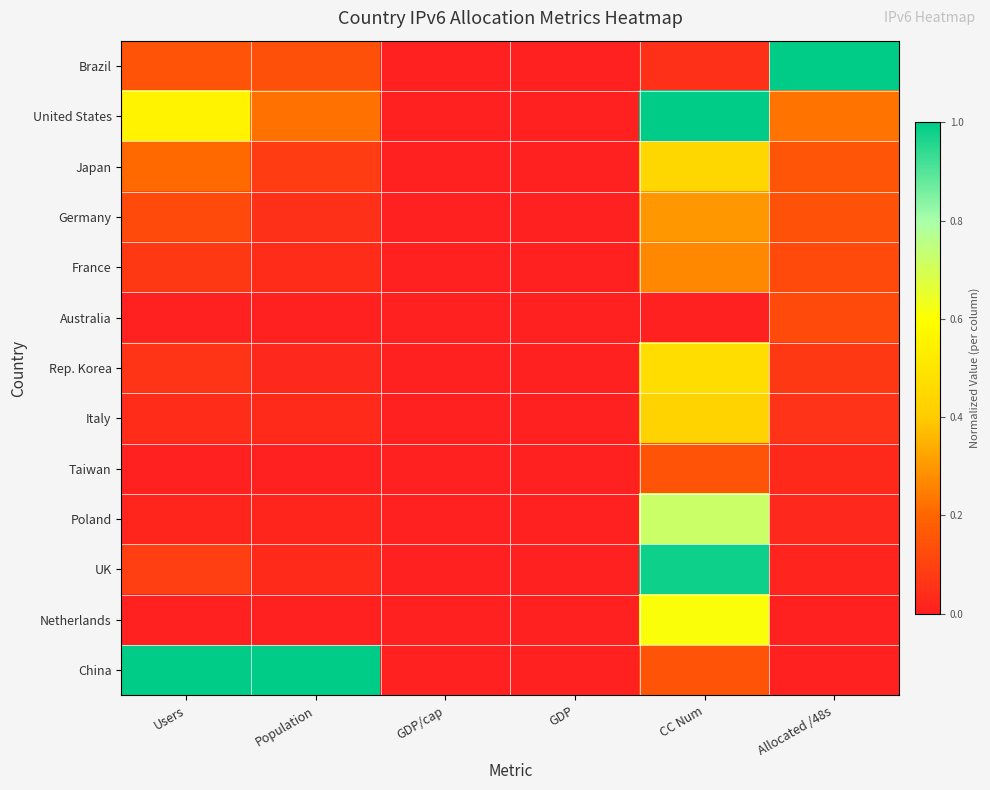

Reading left to right, extract all data points from this chart.

Brazil: Users=0.2	Population=0.1	GDP/cap=0.0	GDP=0.0	CC Num=0.0	Allocated /48s=1.0
United States: Users=0.6	Population=0.2	GDP/cap=0.0	GDP=0.0	CC Num=1.0	Allocated /48s=0.2
Japan: Users=0.2	Population=0.1	GDP/cap=0.0	GDP=0.0	CC Num=0.4	Allocated /48s=0.2
Germany: Users=0.1	Population=0.0	GDP/cap=0.0	GDP=0.0	CC Num=0.3	Allocated /48s=0.1
France: Users=0.1	Population=0.0	GDP/cap=0.0	GDP=0.0	CC Num=0.3	Allocated /48s=0.1
Australia: Users=0.0	Population=0.0	GDP/cap=0.0	GDP=0.0	CC Num=0.0	Allocated /48s=0.1
Rep. Korea: Users=0.1	Population=0.0	GDP/cap=0.0	GDP=0.0	CC Num=0.5	Allocated /48s=0.1
Italy: Users=0.0	Population=0.0	GDP/cap=0.0	GDP=0.0	CC Num=0.4	Allocated /48s=0.1
Taiwan: Users=0.0	Population=0.0	GDP/cap=0.0	GDP=0.0	CC Num=0.2	Allocated /48s=0.0
Poland: Users=0.0	Population=0.0	GDP/cap=0.0	GDP=0.0	CC Num=0.7	Allocated /48s=0.0
UK: Users=0.1	Population=0.0	GDP/cap=0.0	GDP=0.0	CC Num=1.0	Allocated /48s=0.0
Netherlands: Users=0.0	Population=0.0	GDP/cap=0.0	GDP=0.0	CC Num=0.6	Allocated /48s=0.0
China: Users=1.0	Population=1.0	GDP/cap=0.0	GDP=0.0	CC Num=0.1	Allocated /48s=0.0